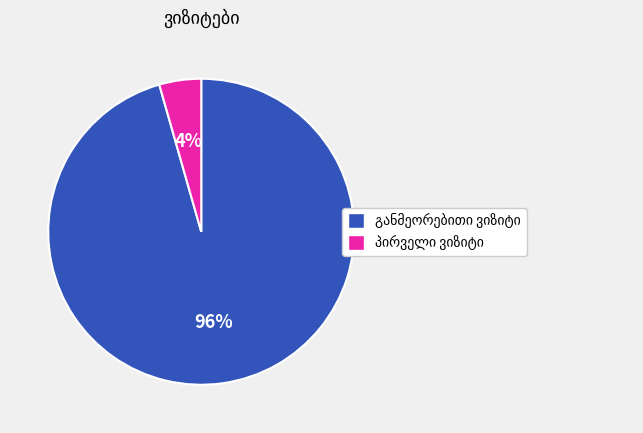

To the nearest percent, what is the average slice percentage?

50%